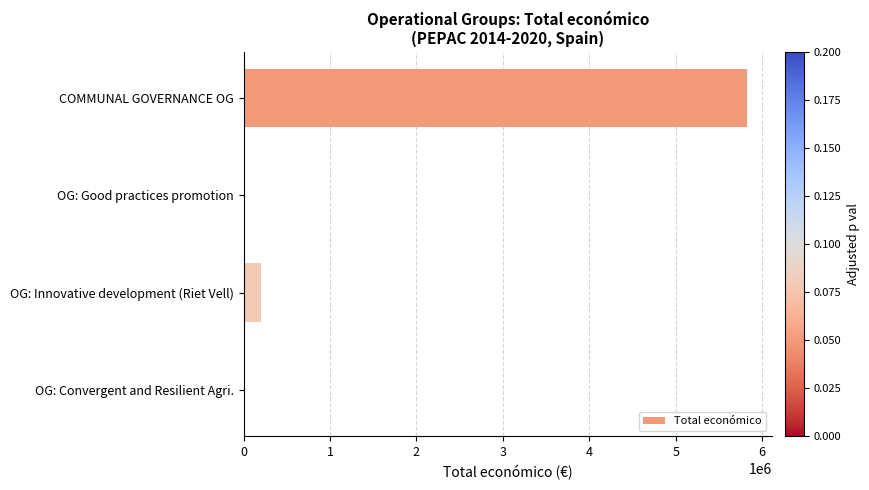

Between OG: Convergent and Resilient Agri. and COMMUNAL GOVERNANCE OG, which is larger?

COMMUNAL GOVERNANCE OG